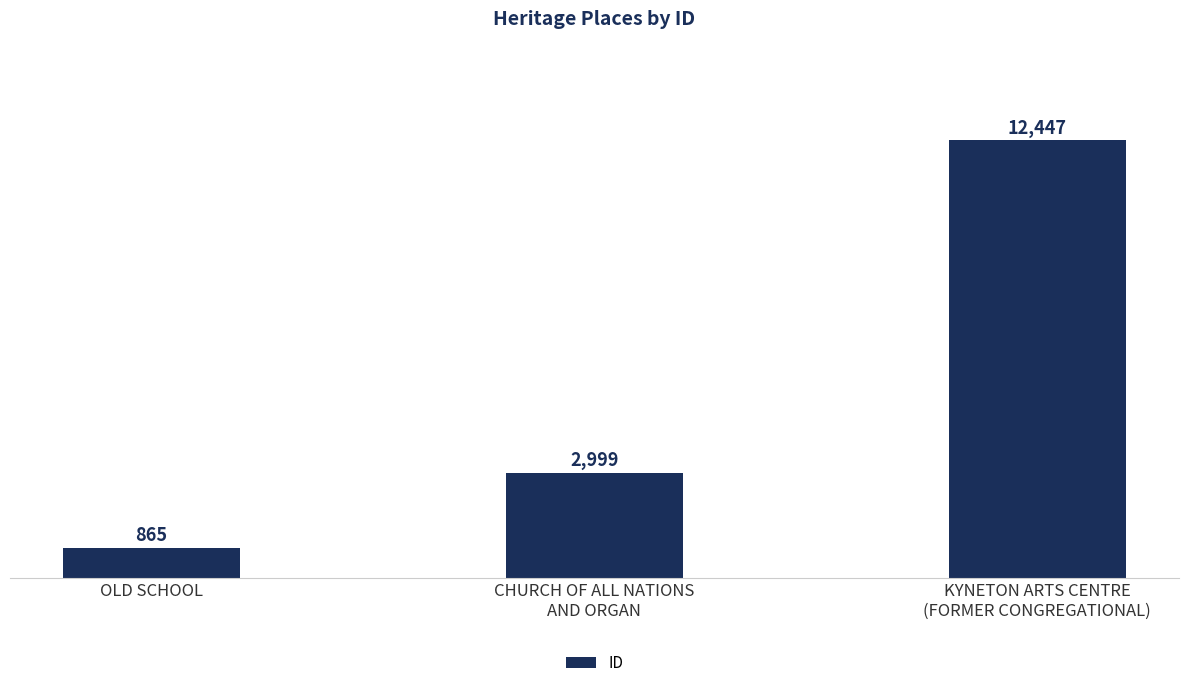

Reading left to right, extract all data points from this chart.

865	2999	12447